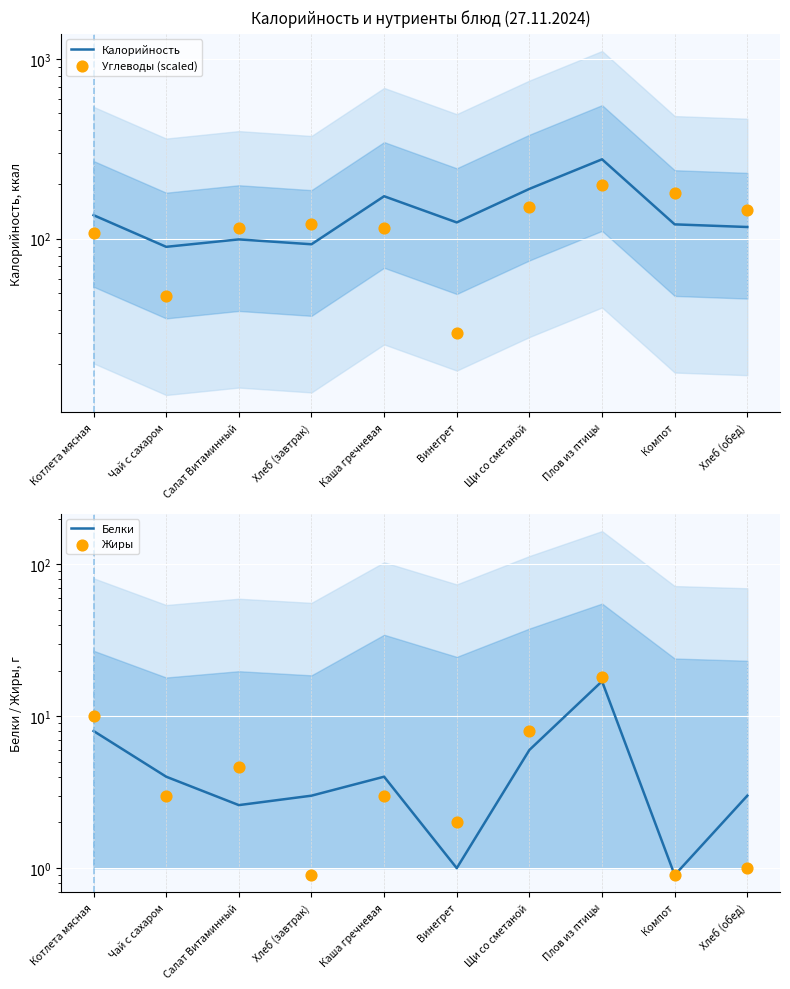

Which series reaches the minimum Y coordinate?

Белки